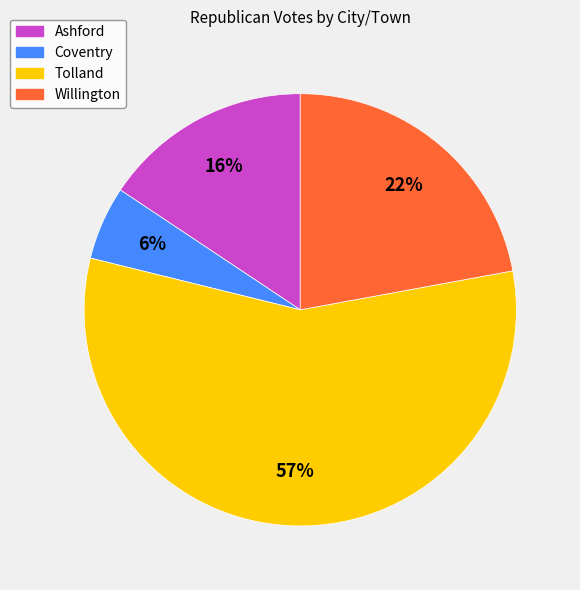

Is it true that Willington is 35% of the pie?

False